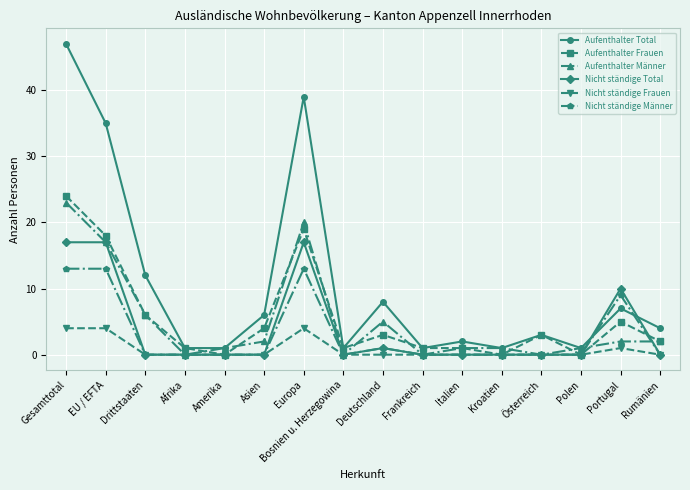

Reading left to right, list all the values displayed in this chart.

Aufenthalter Total: 47	35	12	1	1	6	39	1	8	1	2	1	3	1	7	4
Aufenthalter Frauen: 24	18	6	1	0	4	19	1	3	1	1	0	3	0	5	2
Aufenthalter Männer: 23	17	6	0	1	2	20	0	5	0	1	1	0	1	2	2
Nicht ständige Total: 17	17	0	0	0	0	17	0	1	0	0	0	0	0	10	0
Nicht ständige Frauen: 4	4	0	0	0	0	4	0	0	0	0	0	0	0	1	0
Nicht ständige Männer: 13	13	0	0	0	0	13	0	1	0	0	0	0	0	9	0